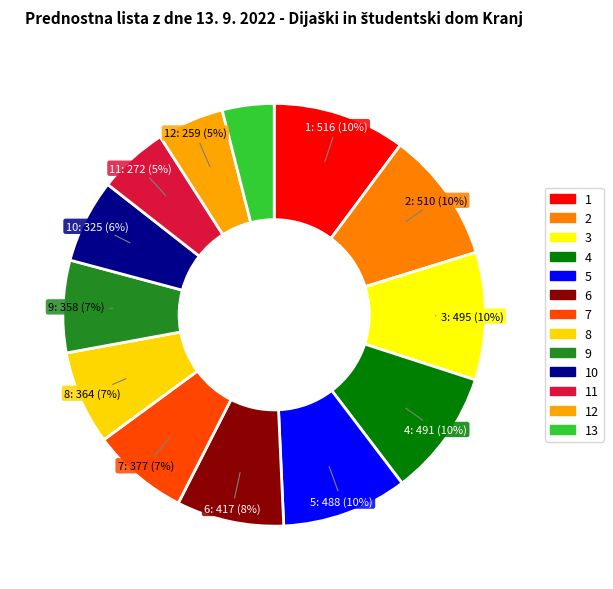

Combined, do 6 and 13 account for over 50%?

No